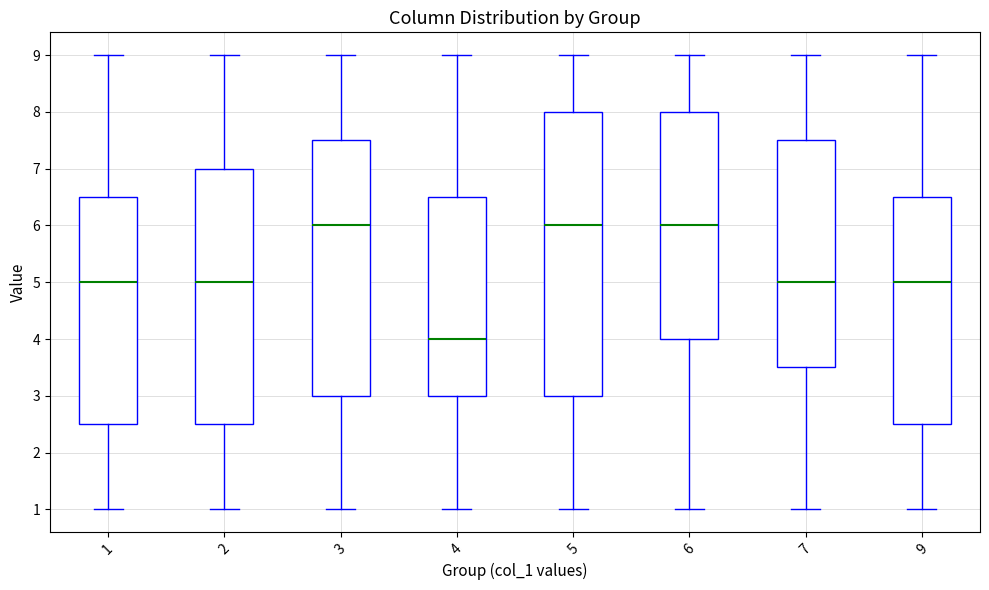

Reading left to right, transcribe this box plot: for each box, give where its median line is, the range the box spans, and where its two whiskers end, as read against the y-axis. The values are not printed on the chart, so give them approximately, as read against the axis.

1: median 5.0, box 2.5 to 6.5, whiskers 1.0 to 9.0
2: median 5.0, box 2.5 to 7.0, whiskers 1.0 to 9.0
3: median 6.0, box 3.0 to 7.5, whiskers 1.0 to 9.0
4: median 4.0, box 3.0 to 6.5, whiskers 1.0 to 9.0
5: median 6.0, box 3.0 to 8.0, whiskers 1.0 to 9.0
6: median 6.0, box 4.0 to 8.0, whiskers 1.0 to 9.0
7: median 5.0, box 3.5 to 7.5, whiskers 1.0 to 9.0
9: median 5.0, box 2.5 to 6.5, whiskers 1.0 to 9.0